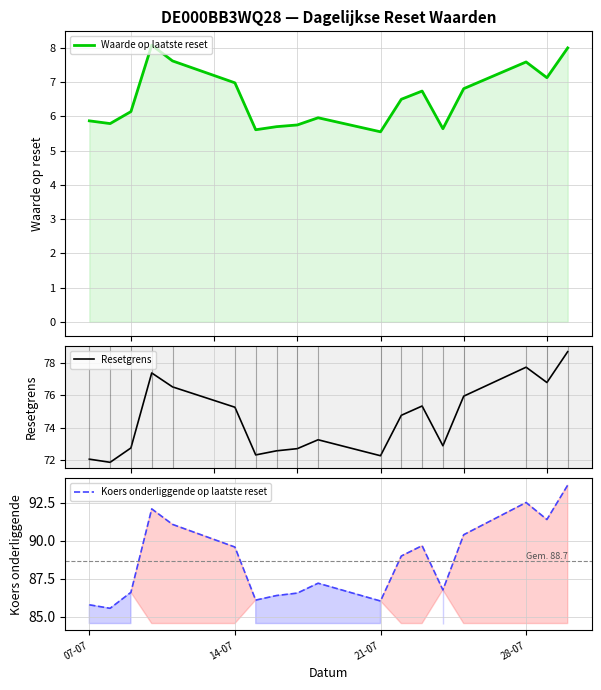

What is the maximum value for Resetgrens?

78.7